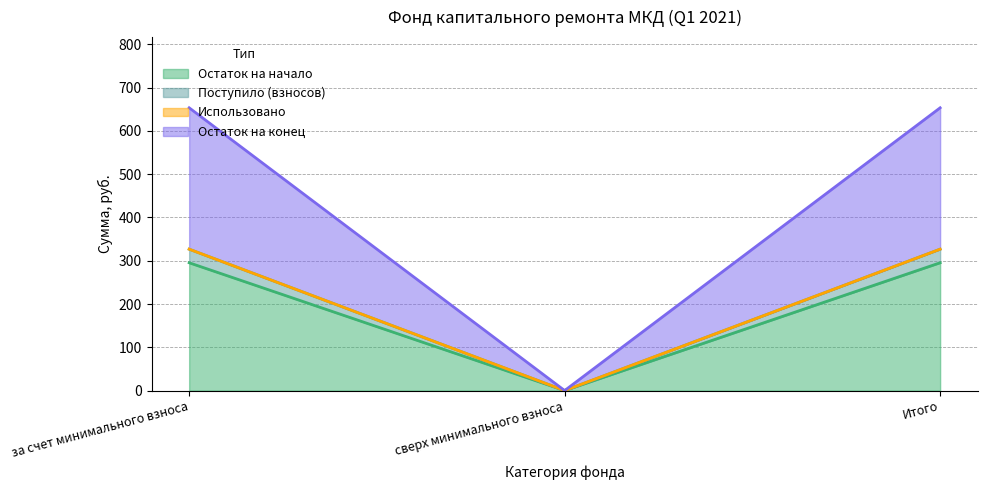

What is the difference between the maximum and minimum values in the Остаток на начало series?

295.4